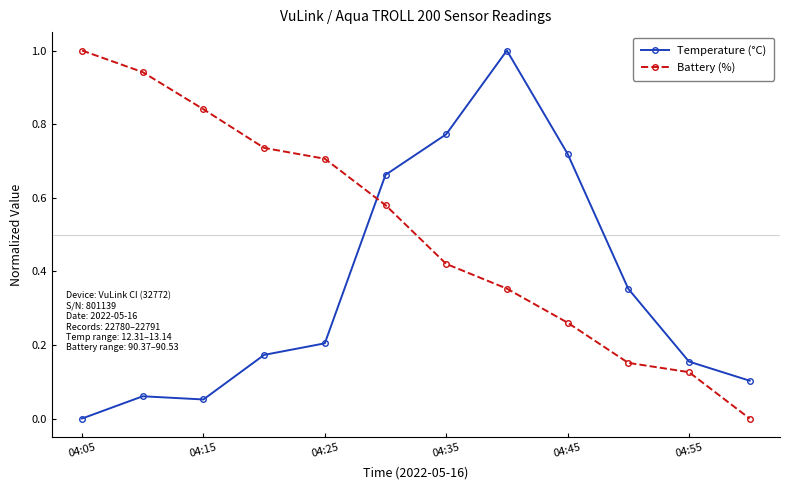

List the series in order of their overall mean, highest first.

Battery (%), Temperature (°C)